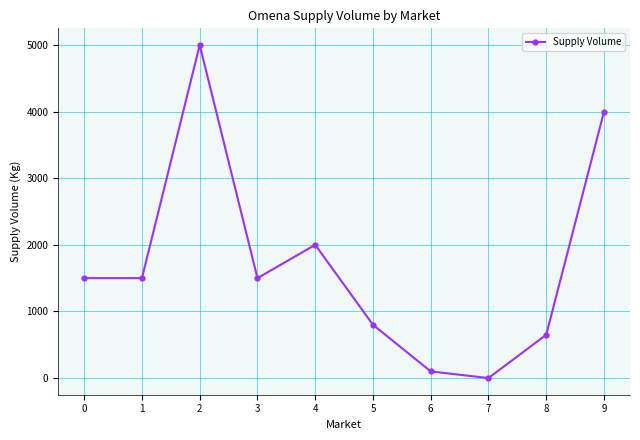

The value at 4 is 2000. True or false?

True